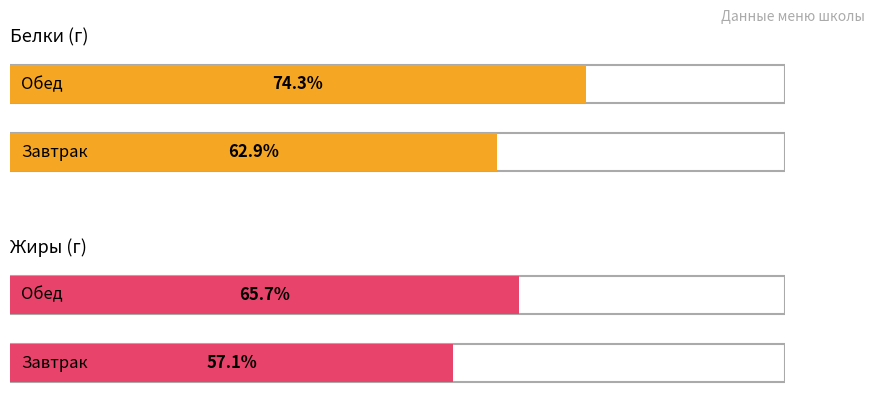

Reading left to right, extract all data points from this chart.

Белки: 22	26
Жиры: 20	23